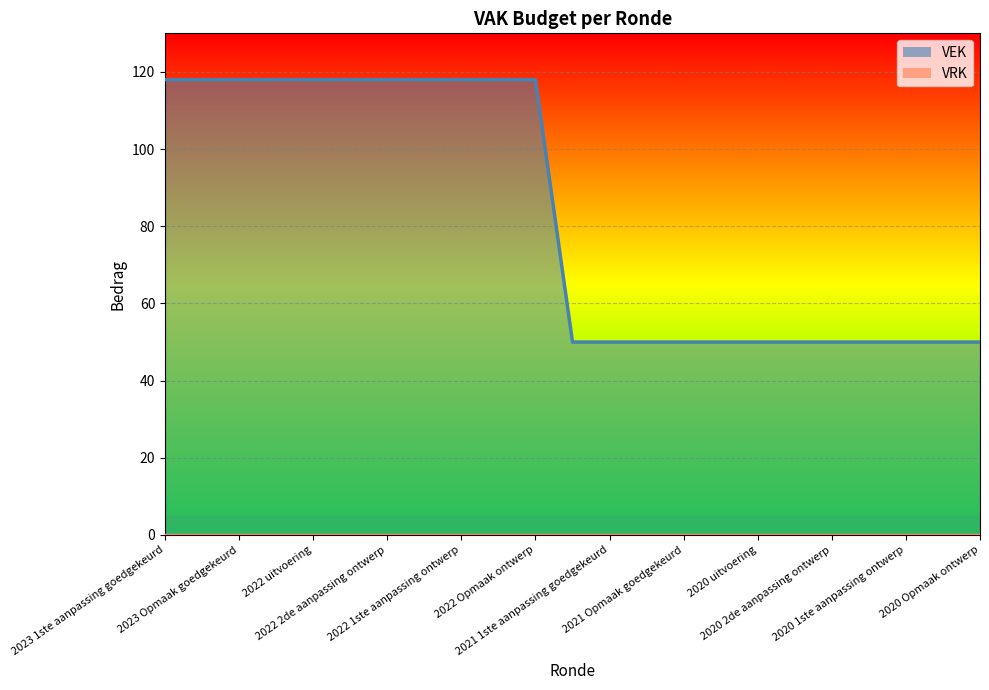

True or false: VRK has more than 0 interior local peaks.

False